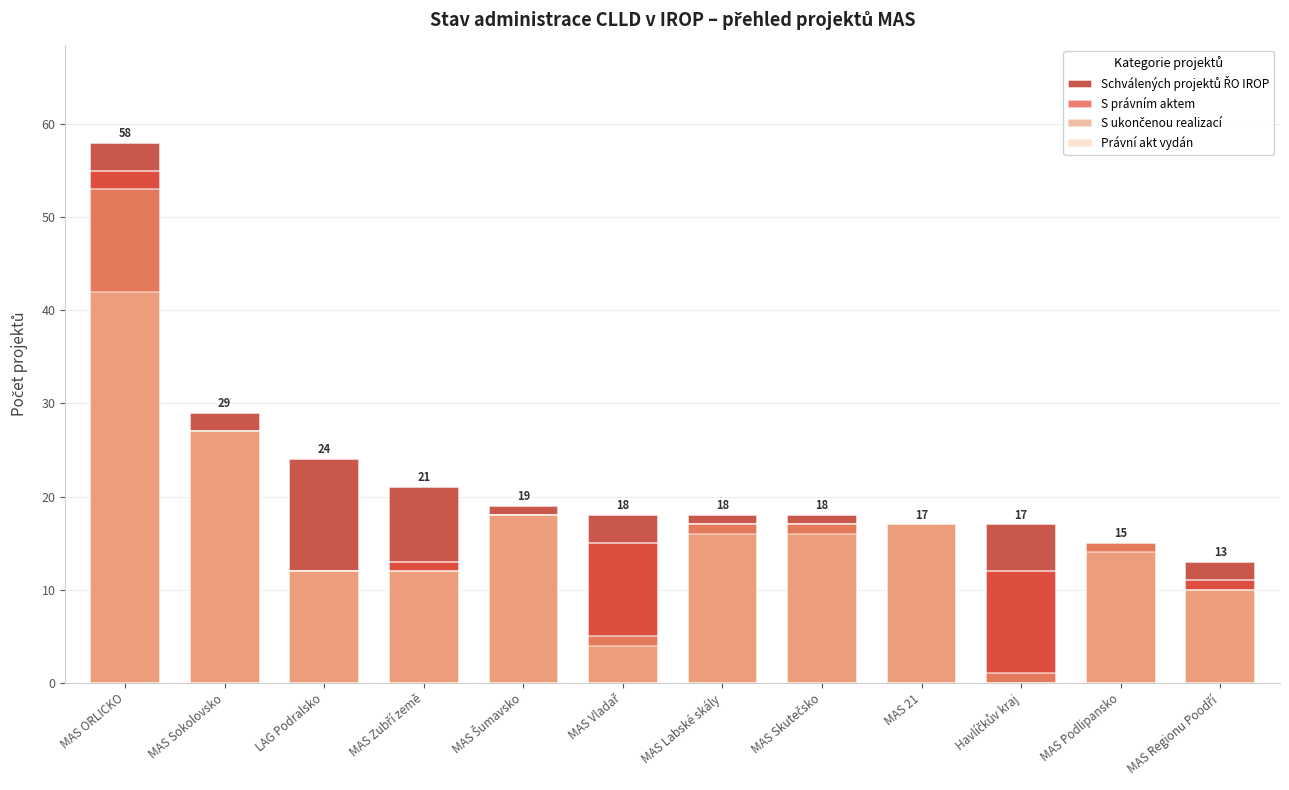

Rank the series by their maximum value, from lowest to highest.

Právní akt vydán, S ukončenou realizací, S právním aktem, Schválených projektů ŘO IROP